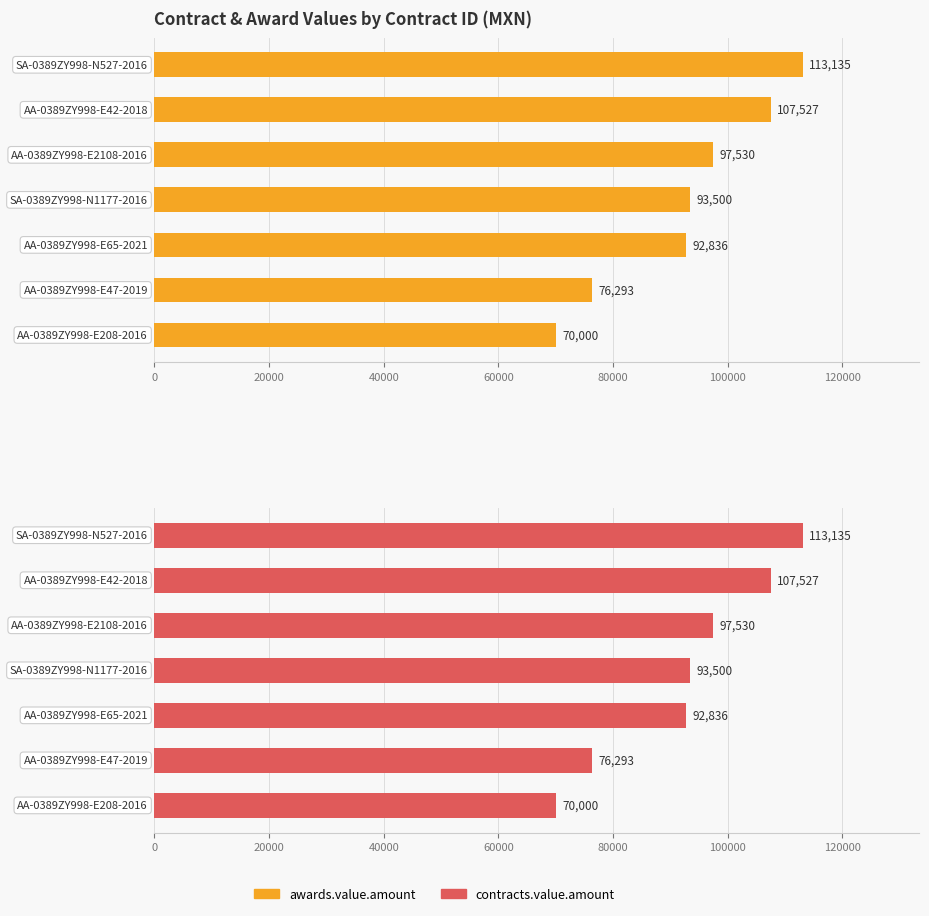

Is the value of awards.value.amount at 80000 greater than the value of contracts.value.amount at 60000?

No